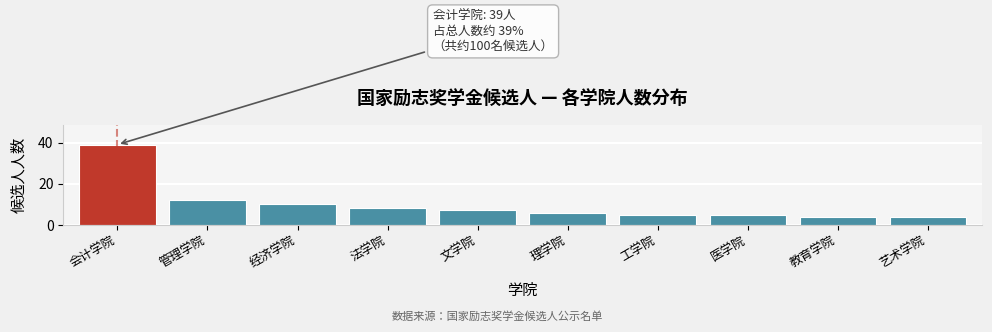

Reading left to right, transcribe all the data shown in this chart.

会计学院=39	管理学院=12	经济学院=10	法学院=8	文学院=7	理学院=6	工学院=5	医学院=5	教育学院=4	艺术学院=4